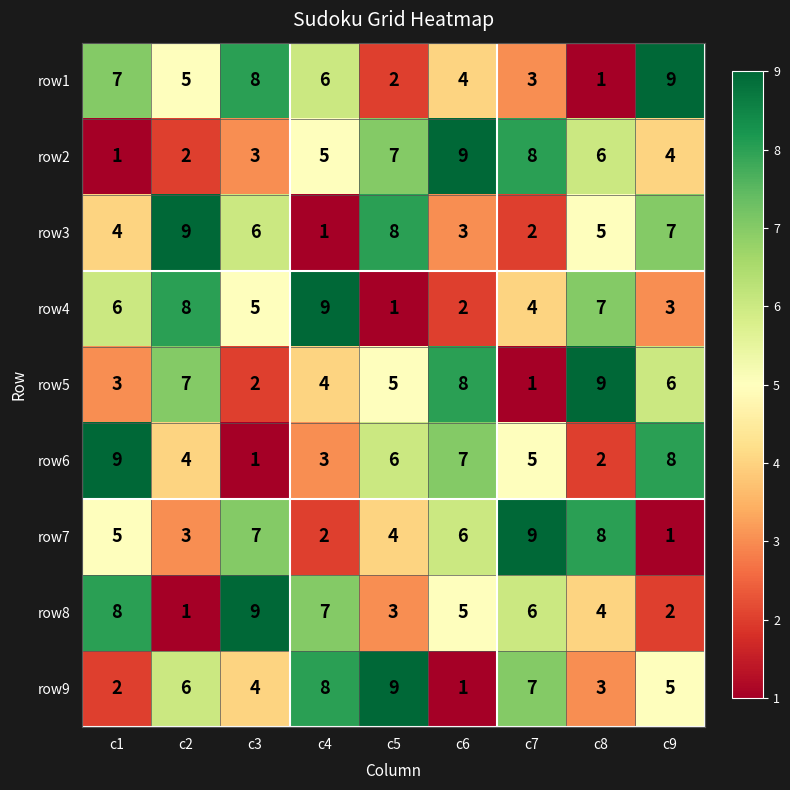

What is the difference between the highest and lowest values at c3?

8